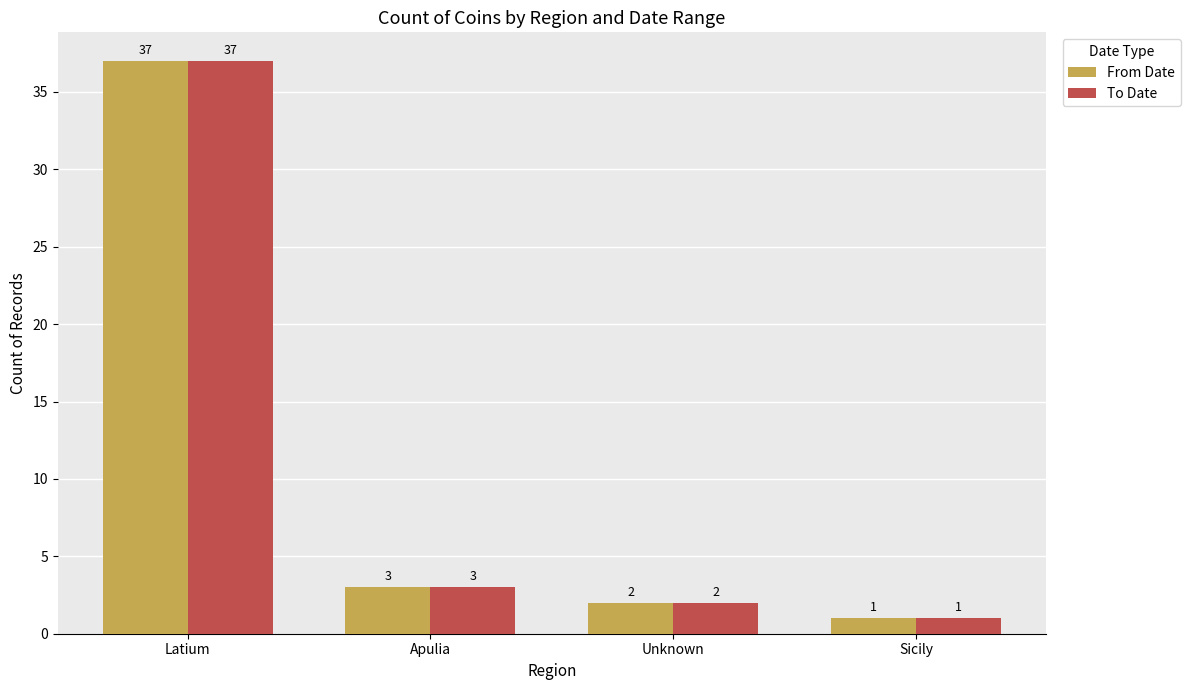

The From Date series shows 3 at Apulia. True or false?

True